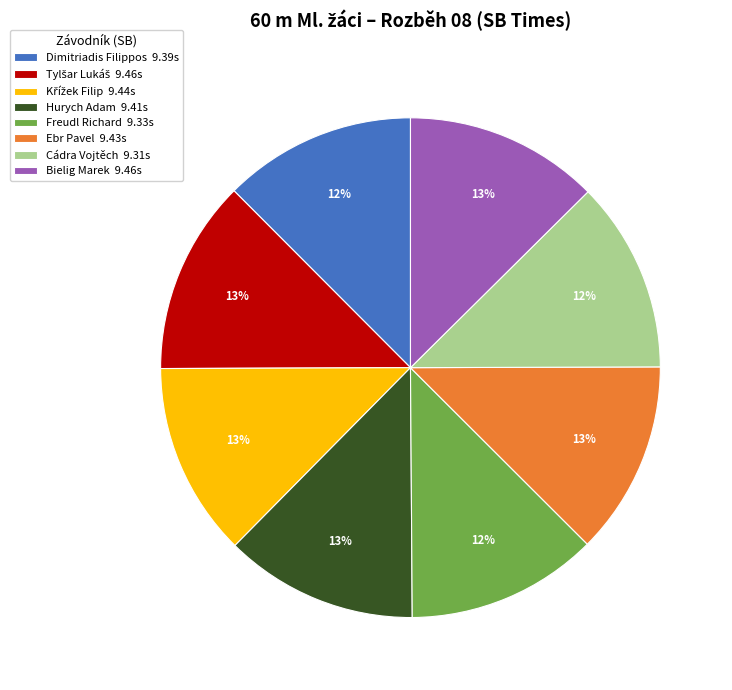

Do Hurych Adam 9.41s and Dimitriadis Filippos 9.39s together represent more than half of the pie?

No